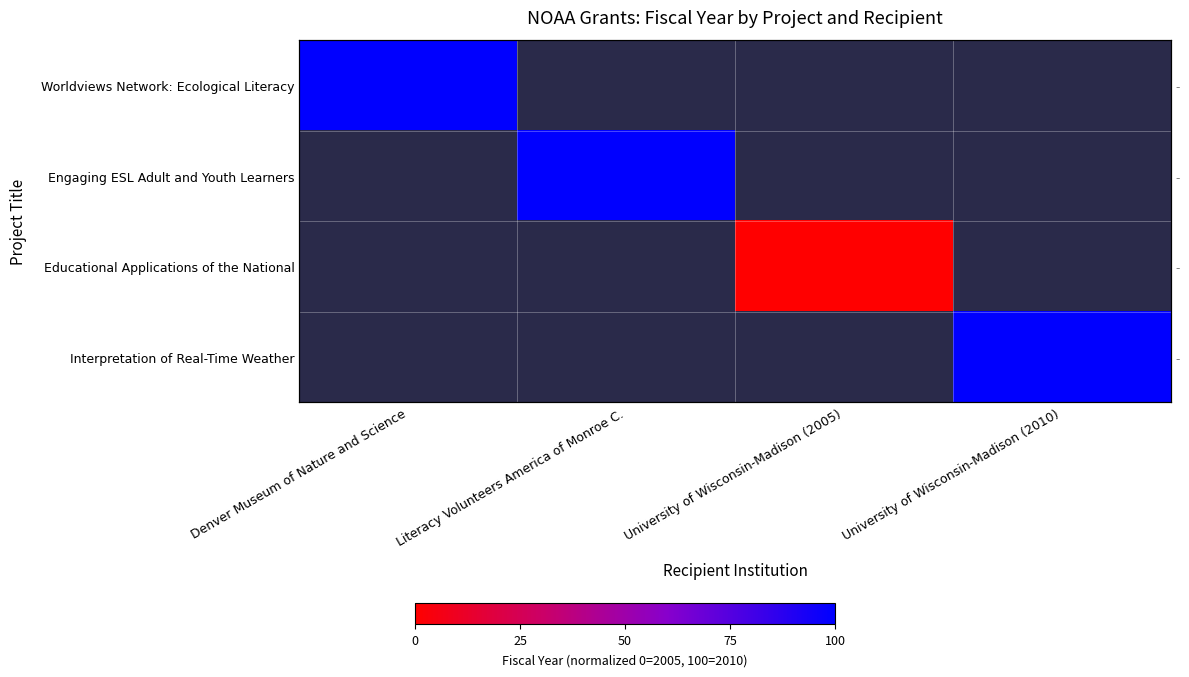

Which category has the lowest value across all series?

University of Wisconsin-Madison (2005)